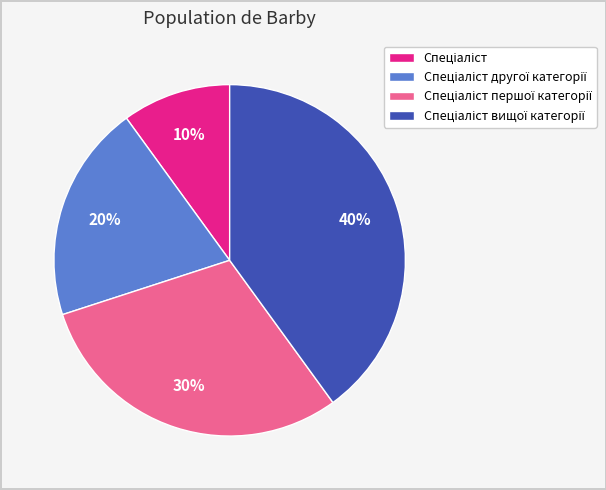

To the nearest percent, what is the average slice percentage?

25%